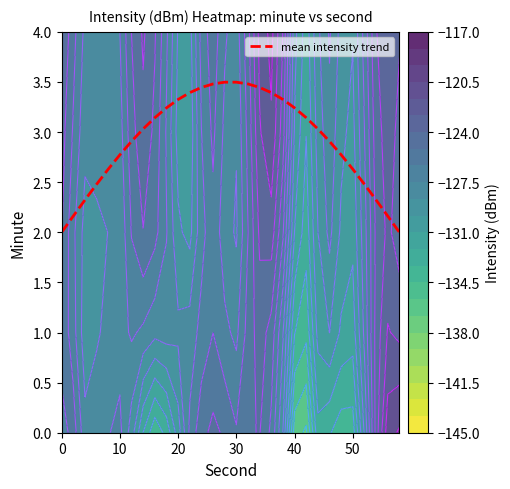

The mean intensity trend series shows 2.8 at 10. True or false?

True